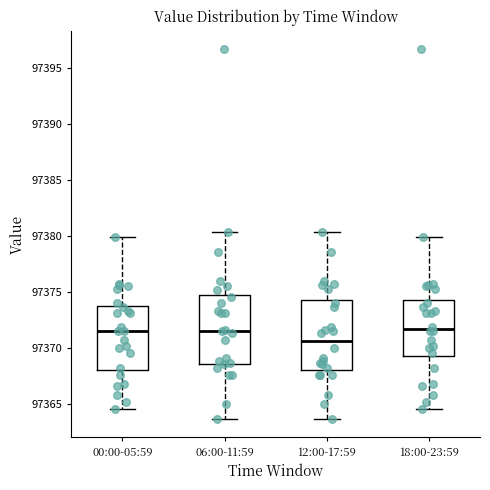

Which box's median line is the lowest?

12:00-17:59